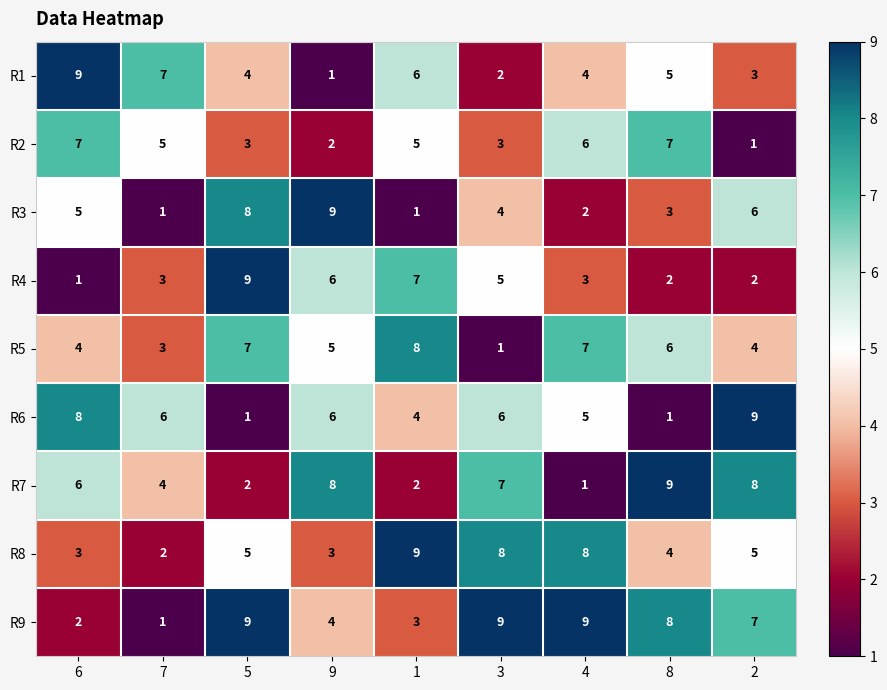

What is the total value across all series at 5?

48